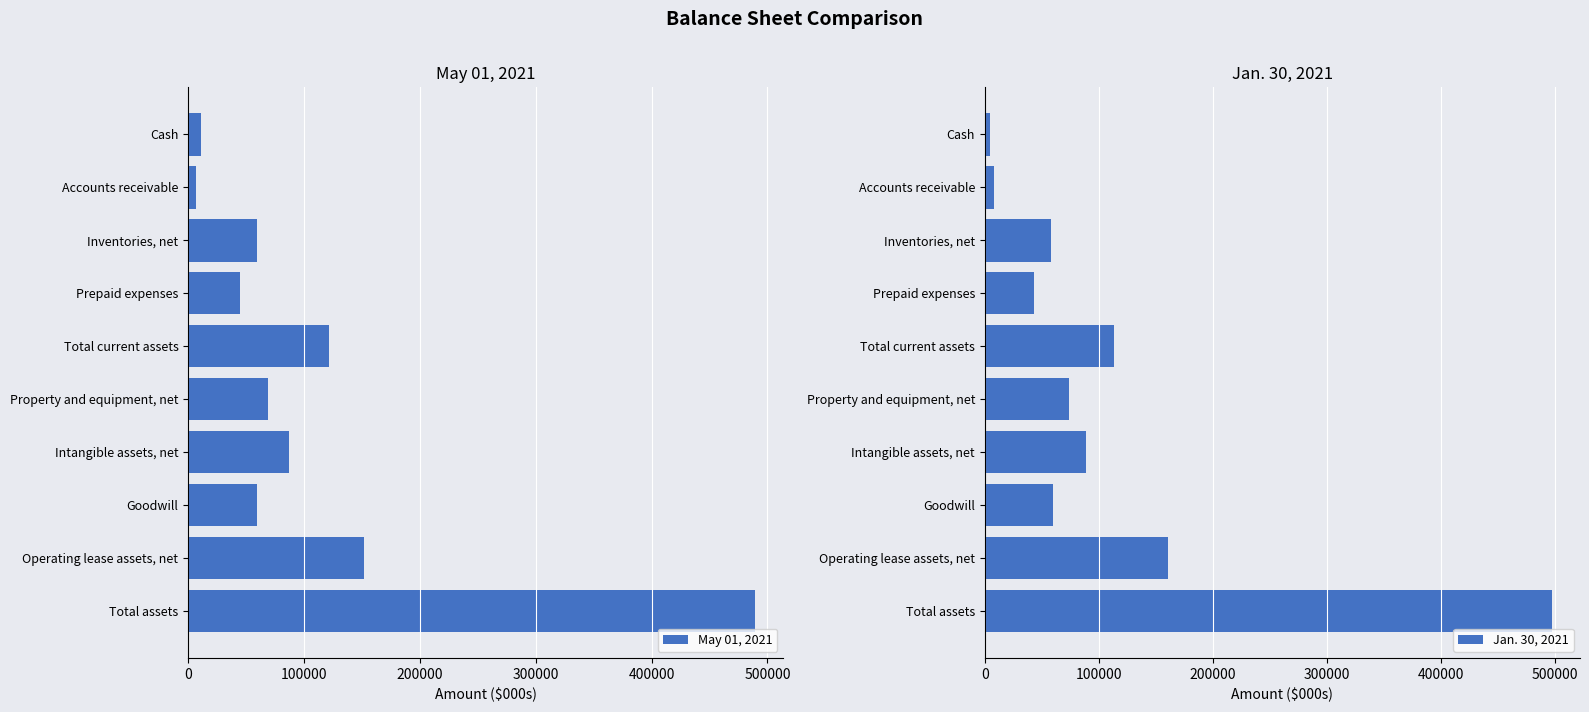

What is the difference between the maximum and minimum values in the May 01, 2021 series?

482310